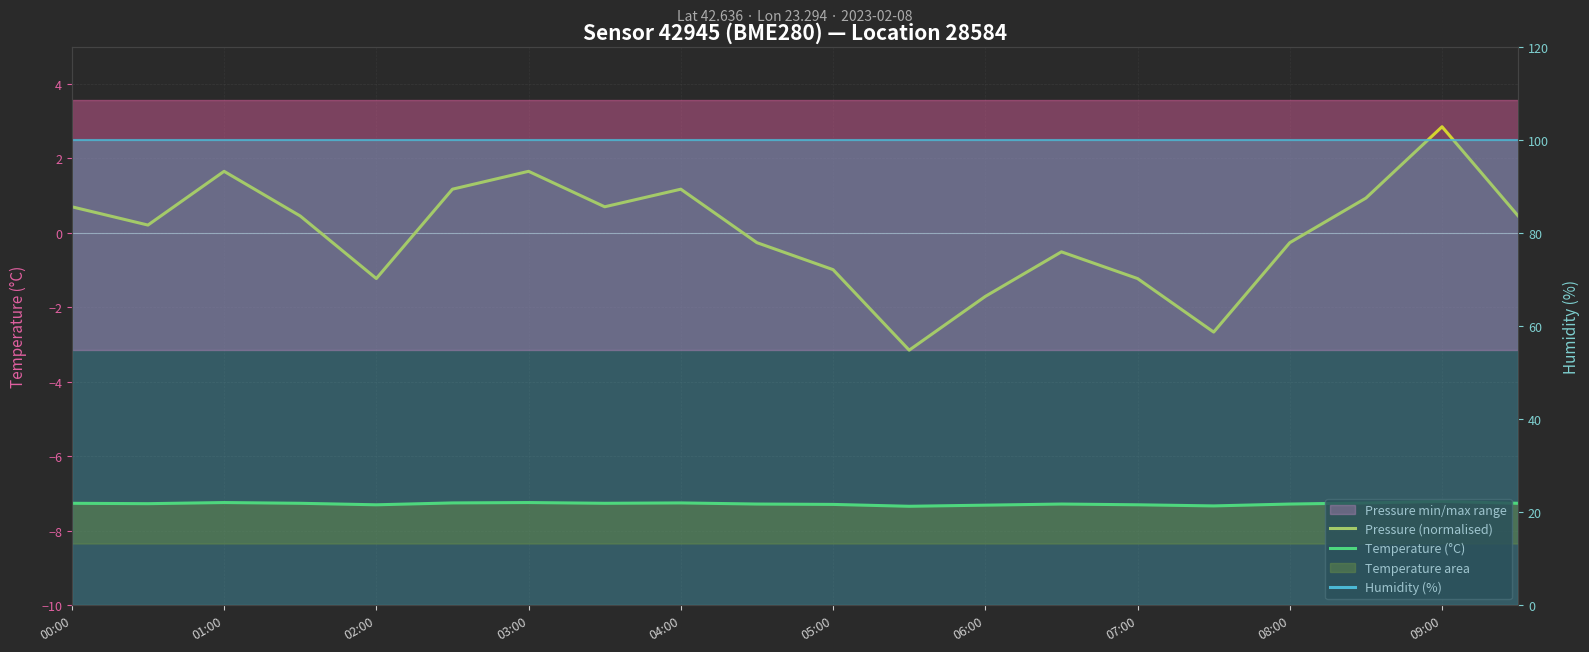

True or false: Temperature (°C) and Pressure (normalised) intersect in this chart.

False